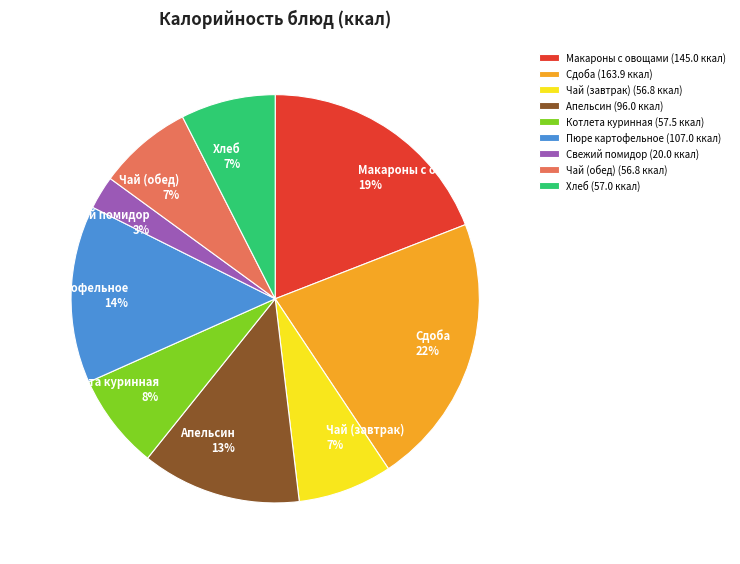

The Макароны с овощами slice represents 26% of the pie. True or false?

False